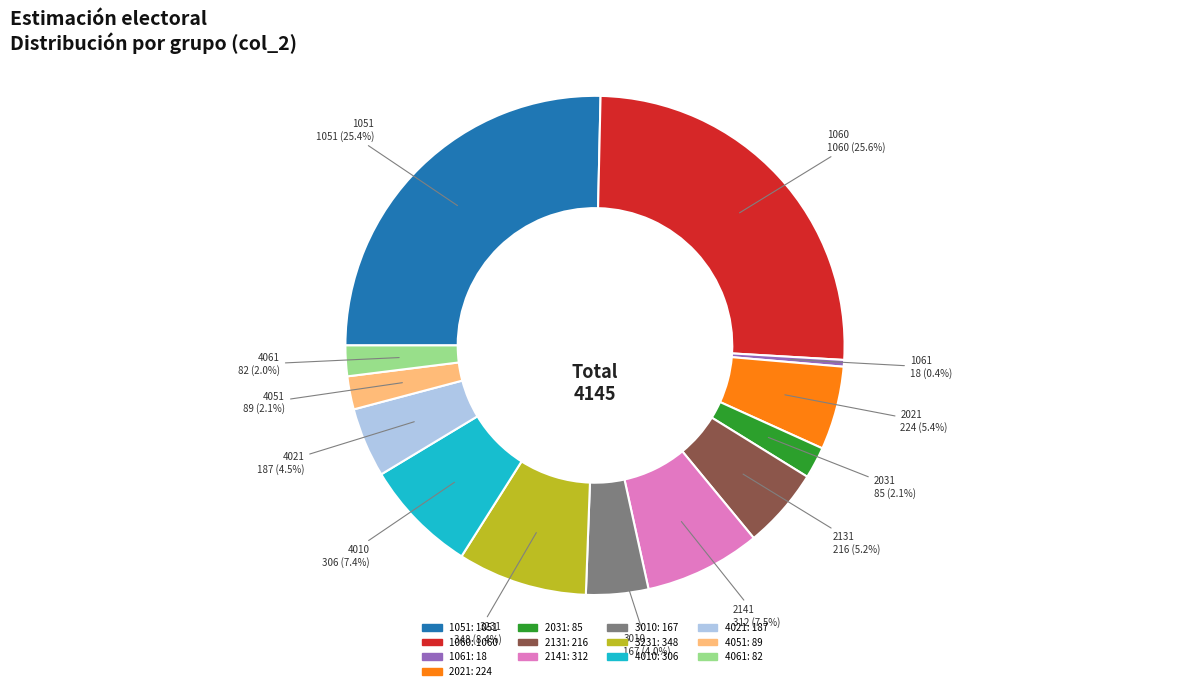

Which has a higher value, 4051 or 4021?

4021